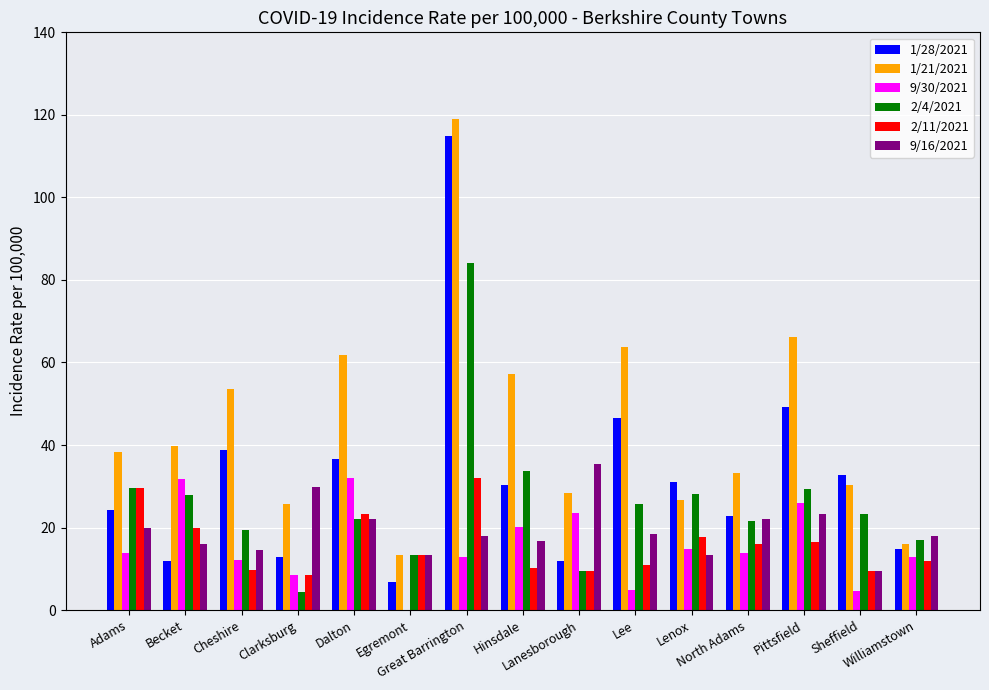

What is the highest value of the 9/30/2021 series?

32.0